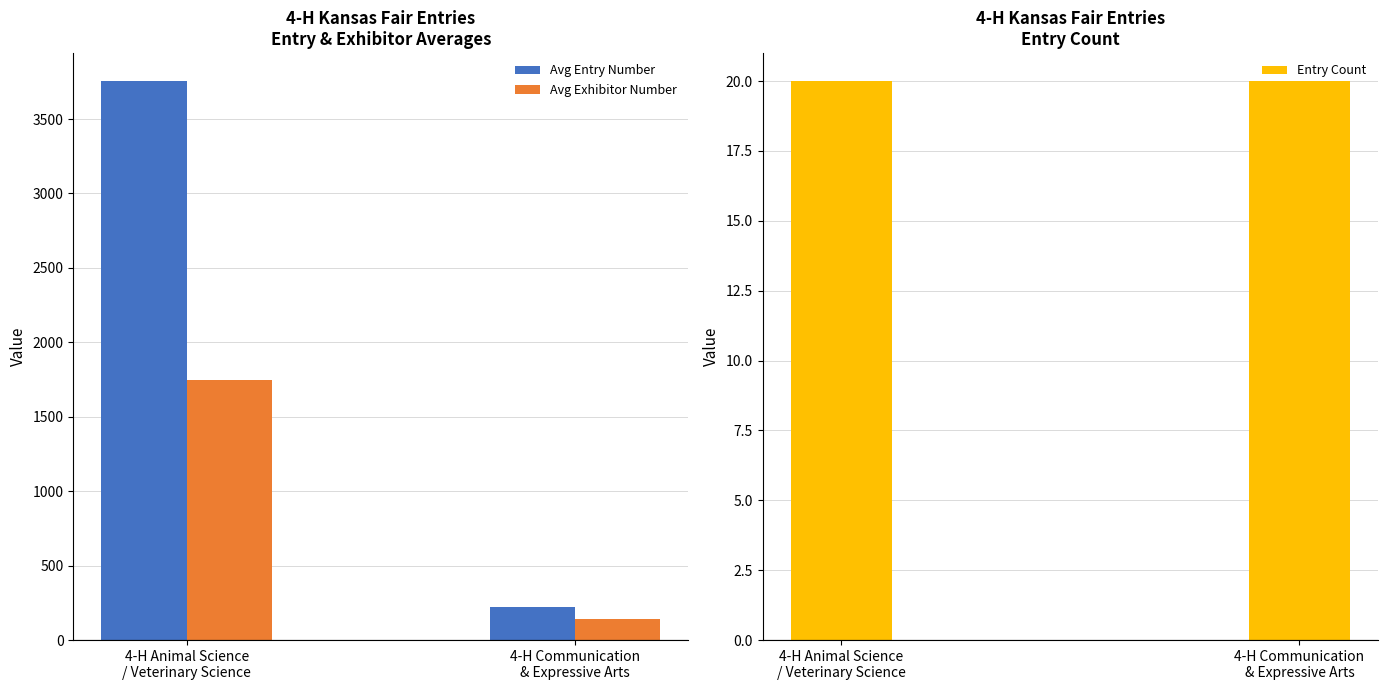

What is the minimum value for Avg Exhibitor Number?

141